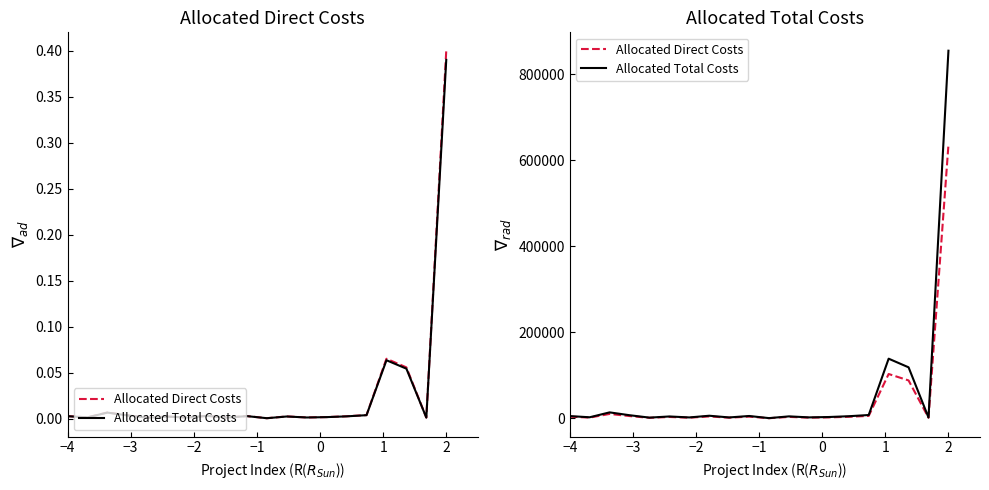

What are all the series names shown in the legend?

Allocated Direct Costs, Allocated Total Costs